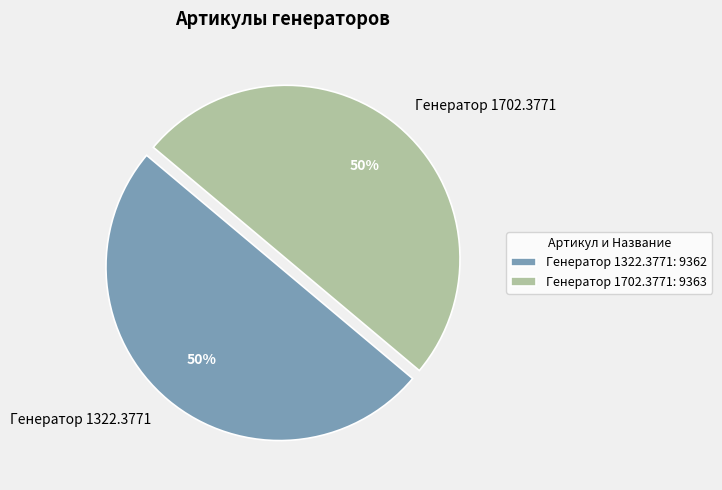

The Генератор 1322.3771 slice represents 50% of the pie. True or false?

True